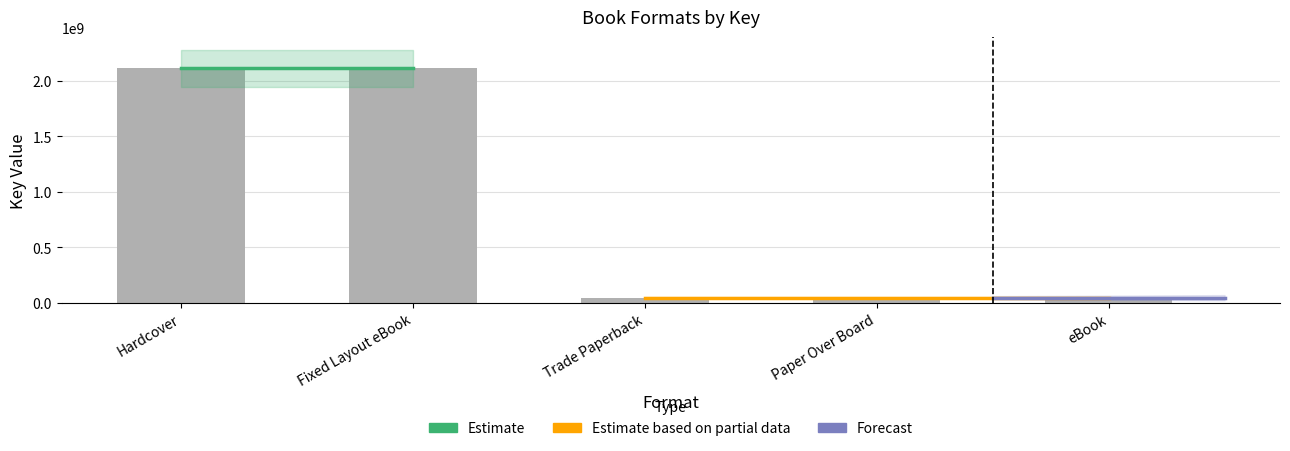

What is the label of the 5th bar from the right?

Hardcover